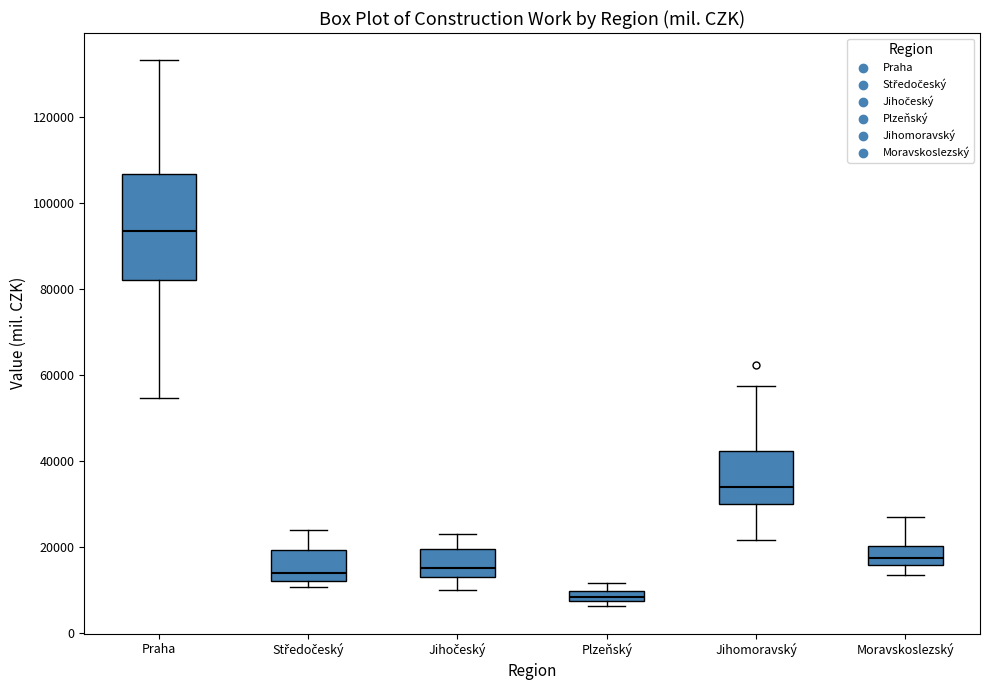

Where is the upper edge of the box for Plzeňský on the y-axis? The values are not printed on the chart, so give them approximately, as read against the axis.

10000